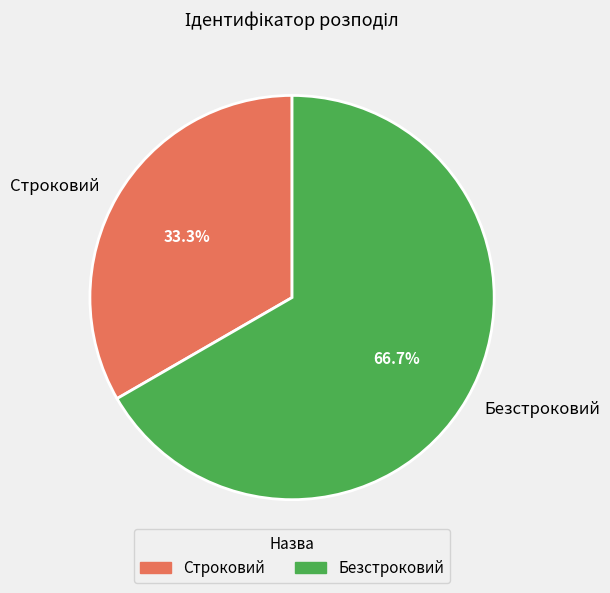

To the nearest percent, what portion does Строковий represent?

33%